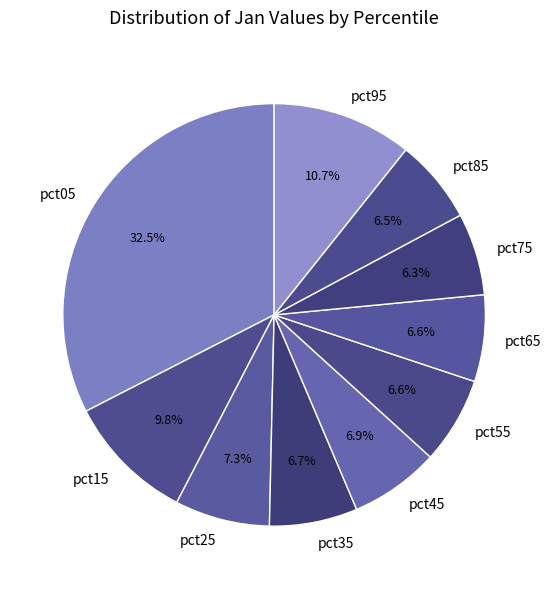

How many segments does this pie chart have?

10